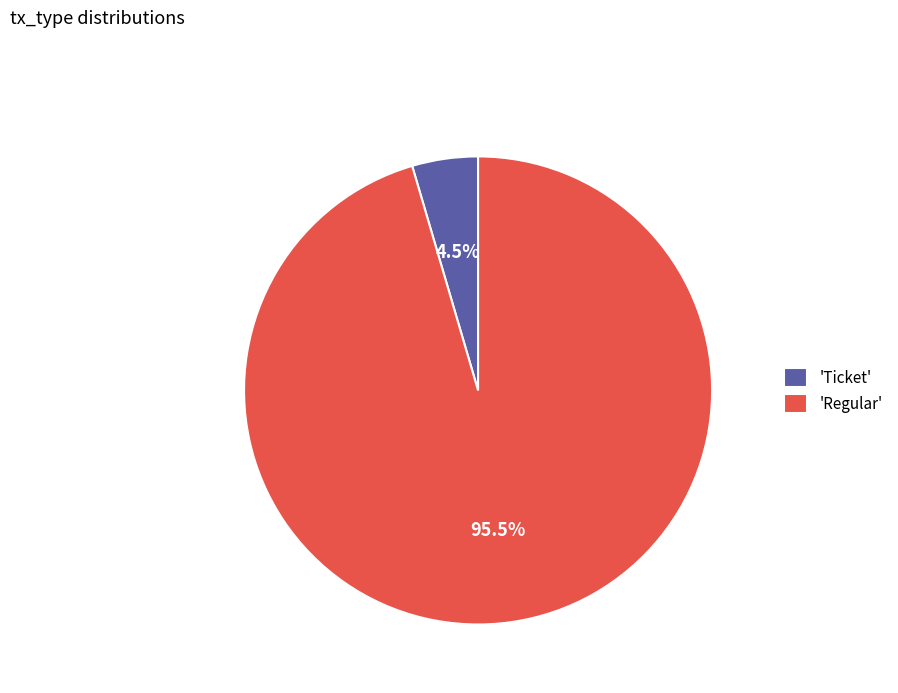

Rank the categories by value from lowest to highest.

'Ticket', 'Regular'